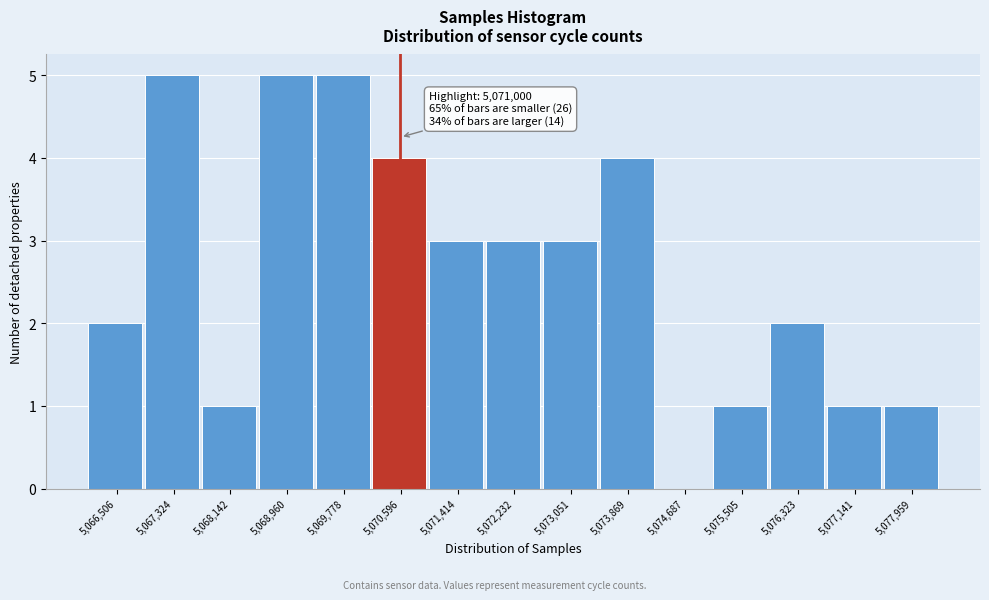

Reading right to left, list all the values displayed in this chart.

5,077,959=1	5,077,141=1	5,076,323=2	5,075,505=1	5,074,687=0	5,073,869=4	5,073,051=3	5,072,232=3	5,071,414=3	5,070,596=4	5,069,778=5	5,068,960=5	5,068,142=1	5,067,324=5	5,066,506=2